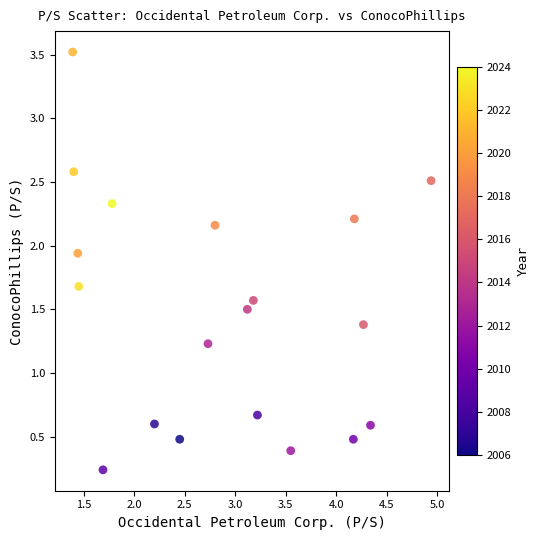

What Y value in the scatter plot is closest to 1?

1.2